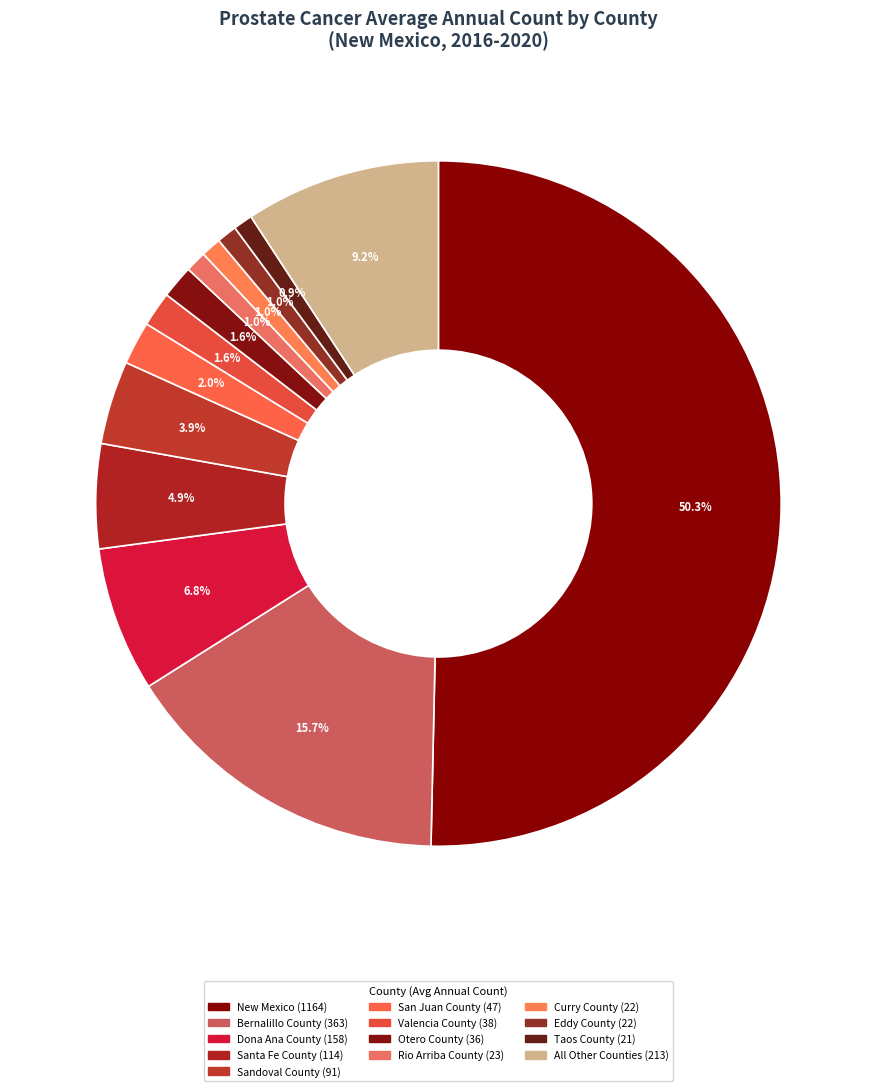

Count the number of slices in the pie.

13